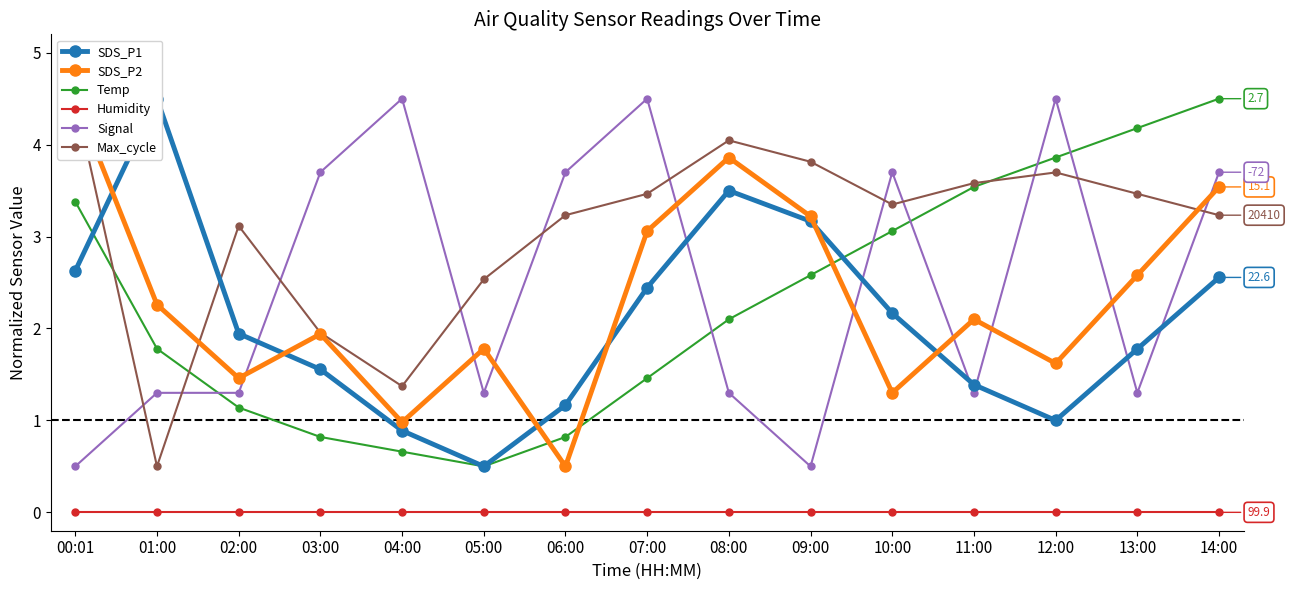

True or false: SDS_P1 has a value of 2.4 at 08:00.

False